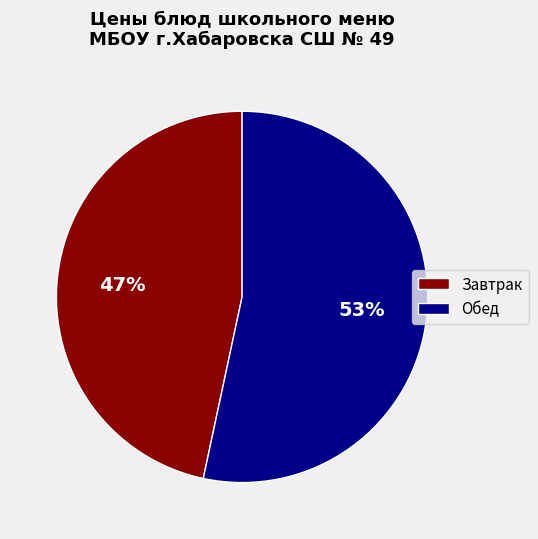

Rank the categories by value from highest to lowest.

Обед, Завтрак